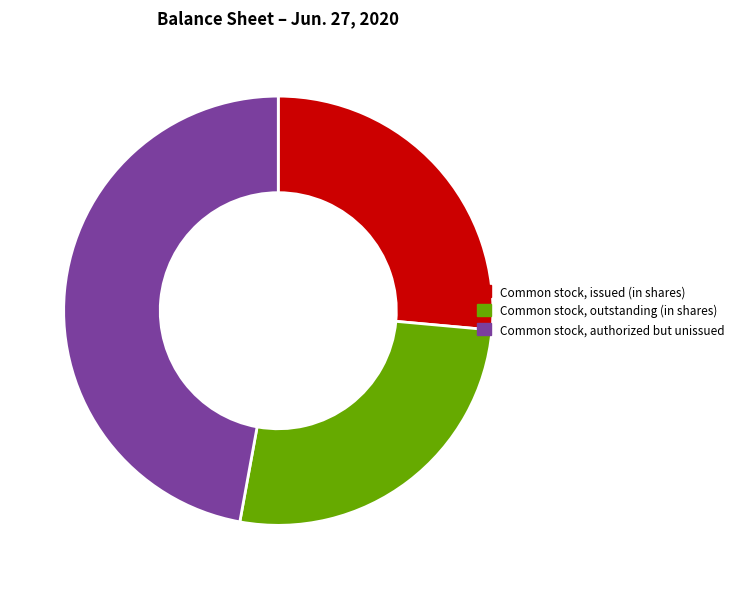

Does any single category account for the majority?

No